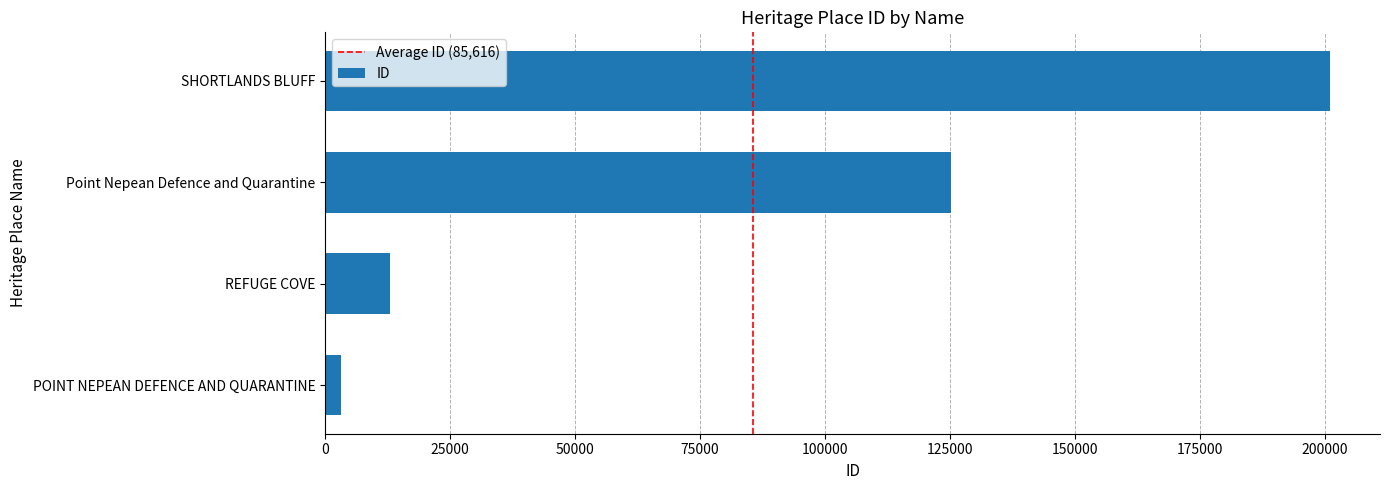

True or false: the data shows 6566 at REFUGE COVE.

False